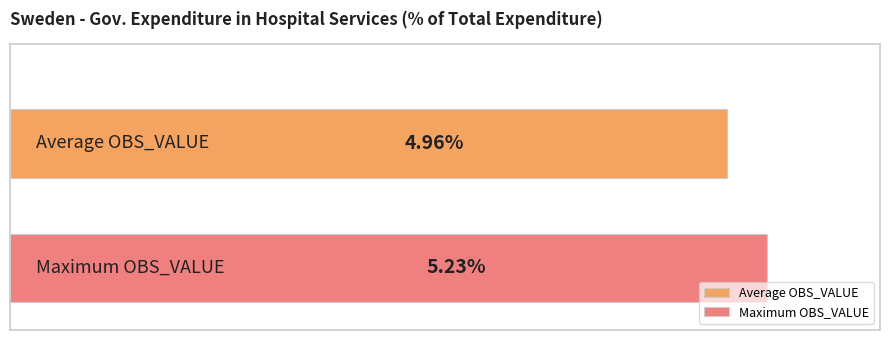

List the series in order of their peak value, highest first.

Maximum OBS_VALUE, Average OBS_VALUE